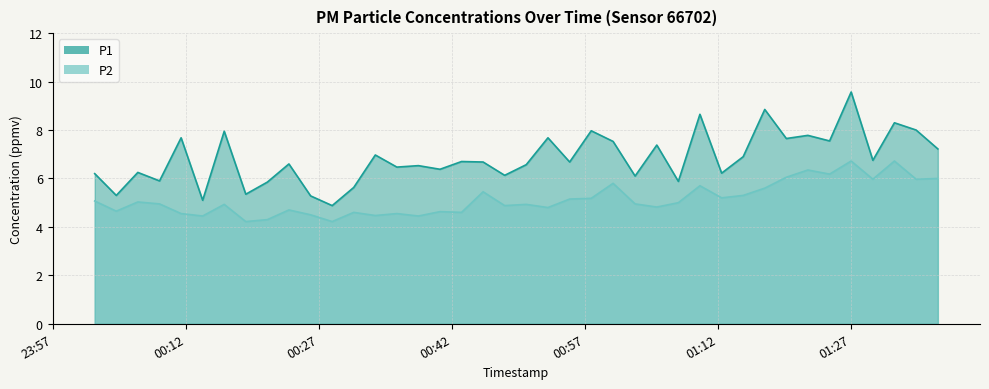

True or false: P2 and P1 intersect in this chart.

False